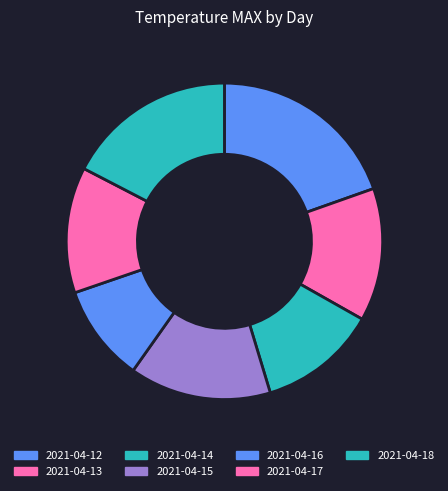

Rank the categories by value from highest to lowest.

2021-04-12, 2021-04-18, 2021-04-15, 2021-04-13, 2021-04-17, 2021-04-14, 2021-04-16